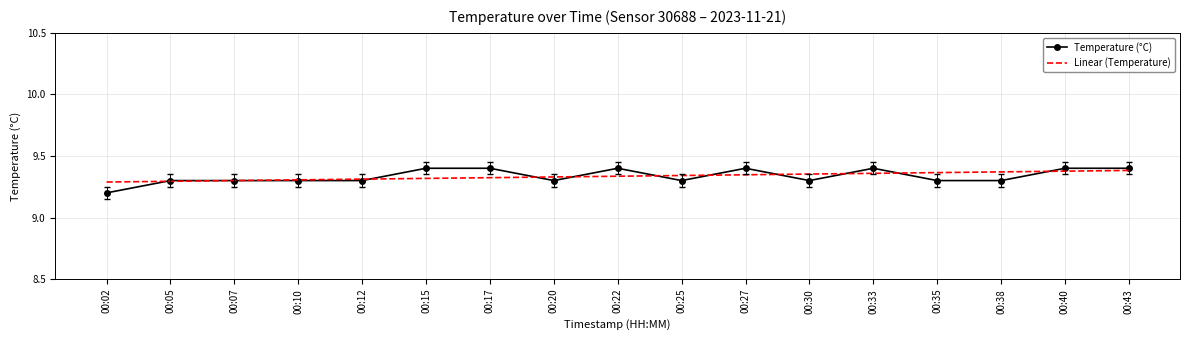

Which category has the lowest value in the Temperature (°C) series?

00:02